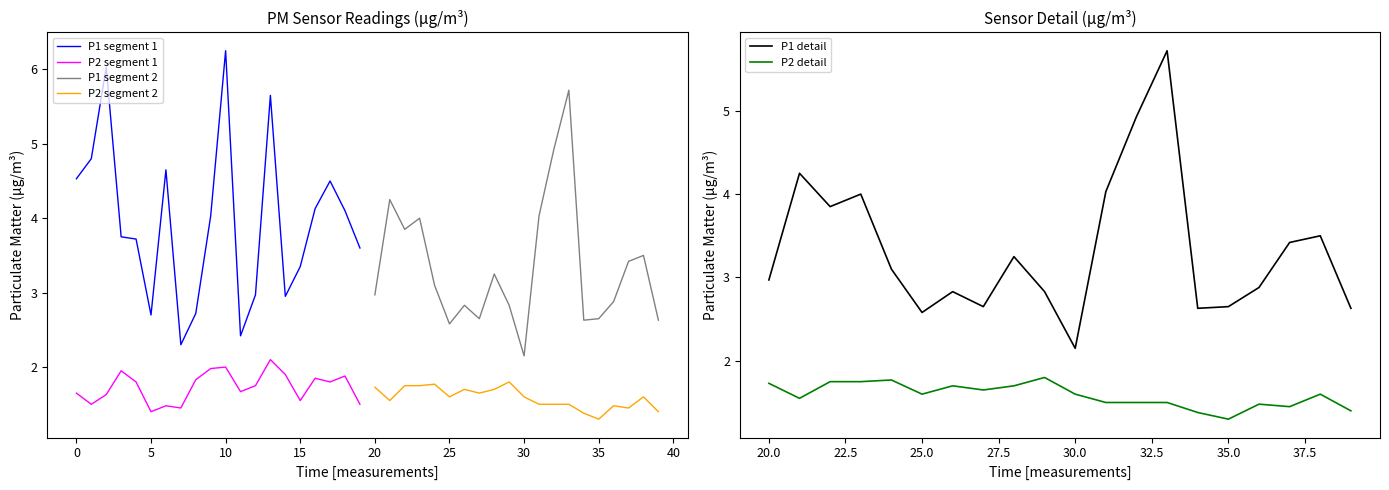

What is the maximum value for P2 segment 1?

2.1